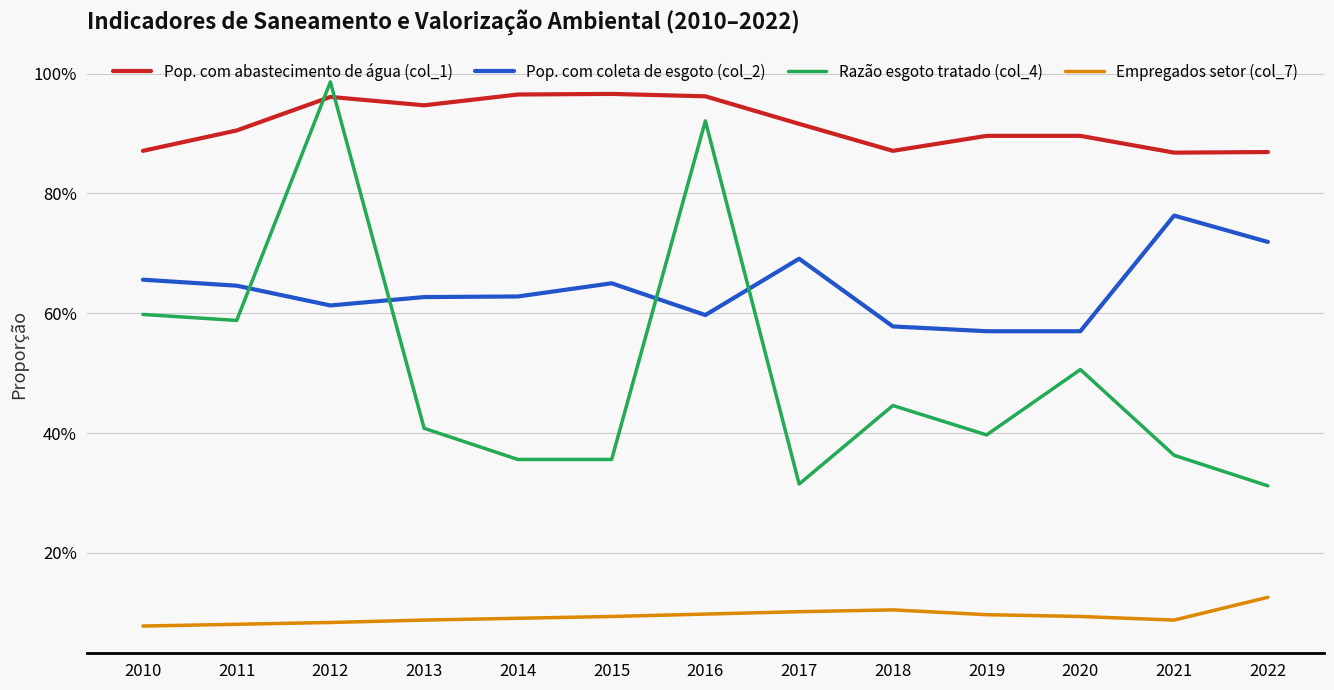

What are all the series names shown in the legend?

Pop. com abastecimento de água (col_1), Pop. com coleta de esgoto (col_2), Razão esgoto tratado (col_4), Empregados setor (col_7)